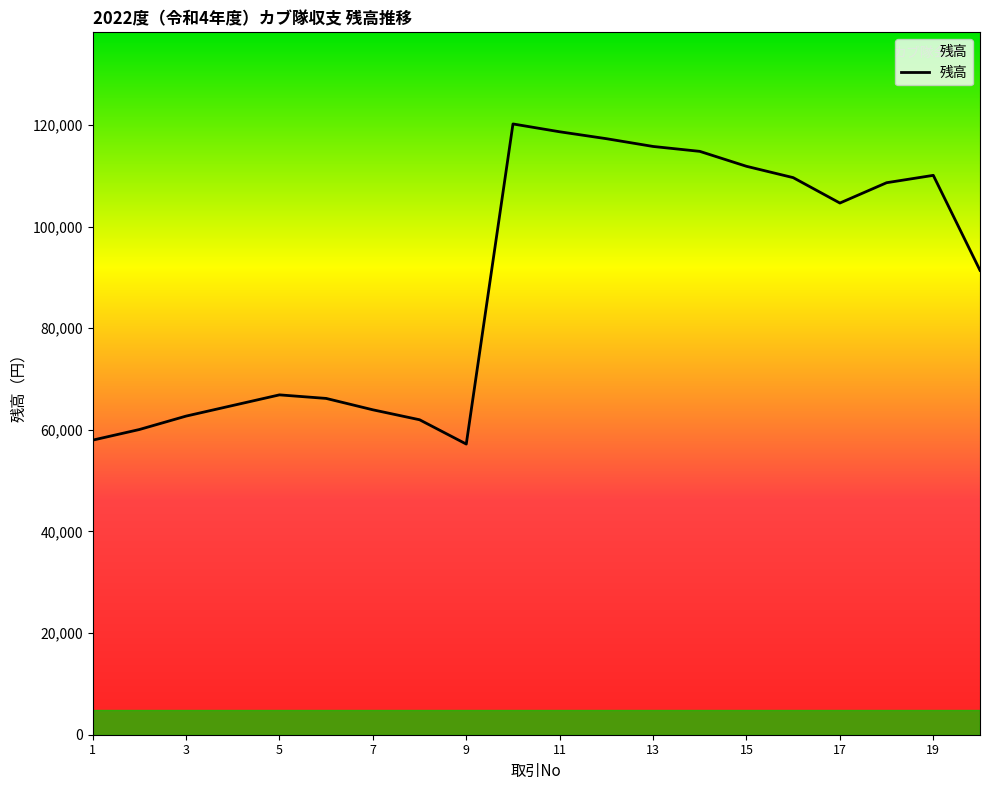

What is the greatest value displayed?

120201